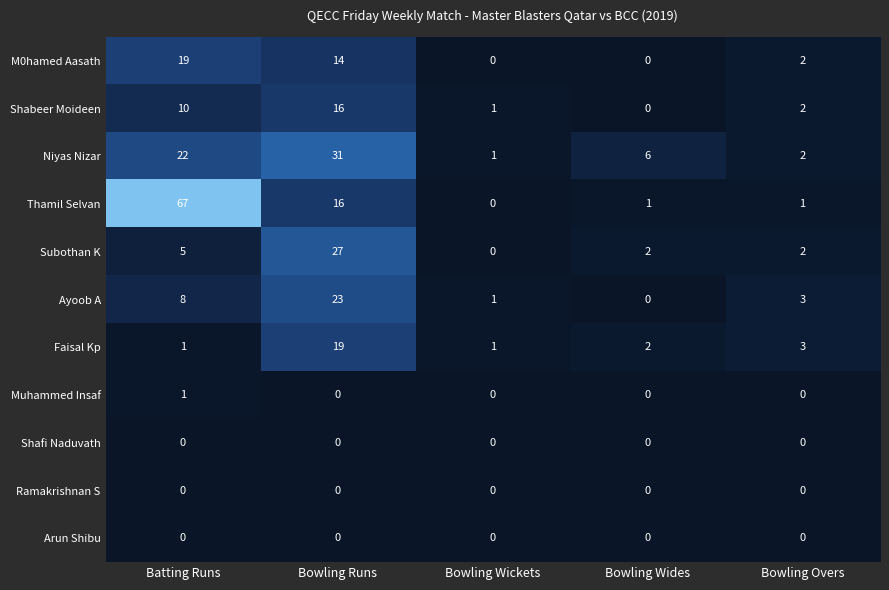

Count the number of data series in this chart.

11